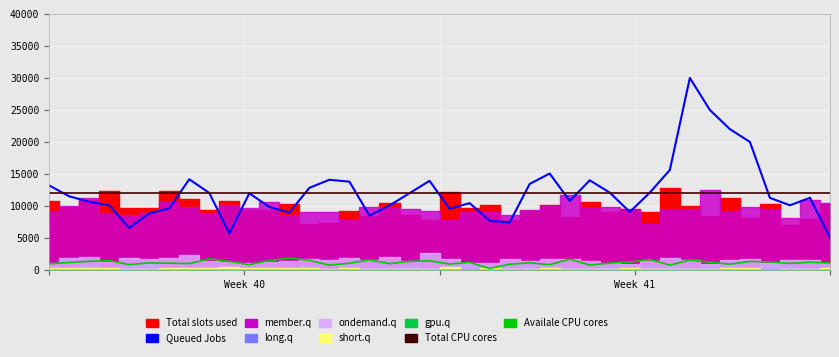

Is the value of Availale CPU cores at 29 greater than the value of Queued Jobs at 2?

No